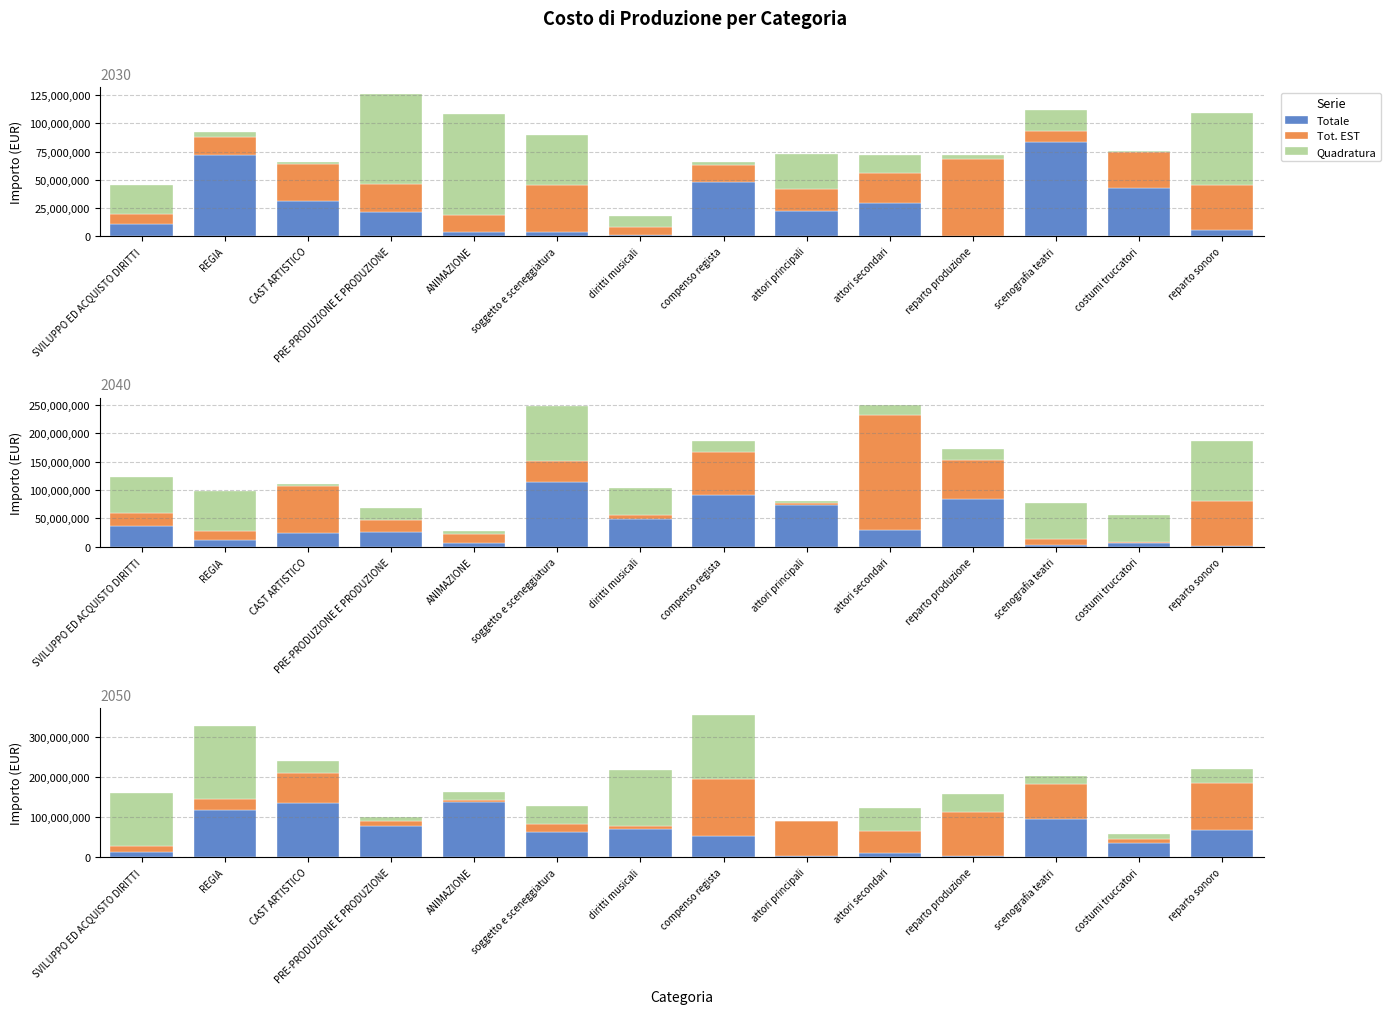

Which series has the largest total across all categories?

Quadratura